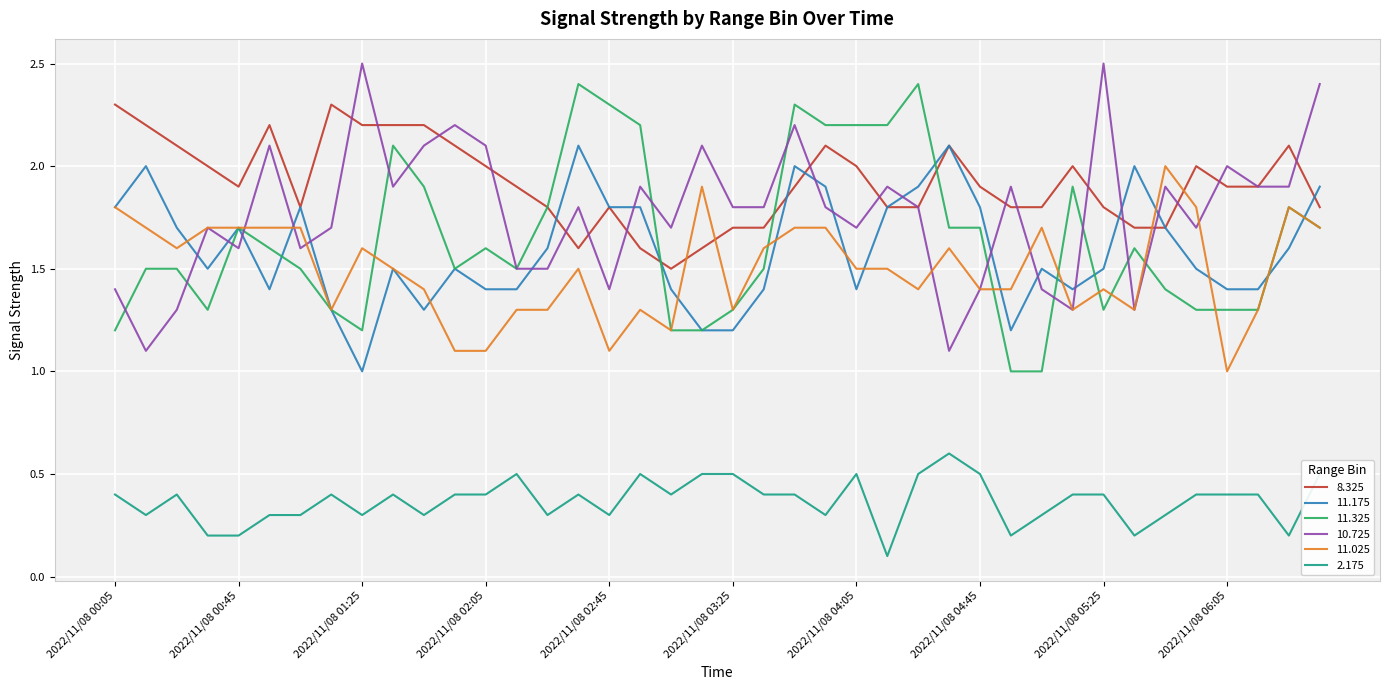

Reading right to left, extract all data points from this chart.

8.325: 1.8	2.1	1.9	1.9	2.0	1.7	1.7	1.8	2.0	1.8	1.8	1.9	2.1	1.8	1.8	2.0	2.1	1.9	1.7	1.7	1.6	1.5	1.6	1.8	1.6	1.8	1.9	2.0	2.1	2.2	2.2	2.2	2.3	1.8	2.2	1.9	2.0	2.1	2.2	2.3
11.175: 1.9	1.6	1.4	1.4	1.5	1.7	2.0	1.5	1.4	1.5	1.2	1.8	2.1	1.9	1.8	1.4	1.9	2.0	1.4	1.2	1.2	1.4	1.8	1.8	2.1	1.6	1.4	1.4	1.5	1.3	1.5	1.0	1.3	1.8	1.4	1.7	1.5	1.7	2.0	1.8
11.325: 1.7	1.8	1.3	1.3	1.3	1.4	1.6	1.3	1.9	1.0	1.0	1.7	1.7	2.4	2.2	2.2	2.2	2.3	1.5	1.3	1.2	1.2	2.2	2.3	2.4	1.8	1.5	1.6	1.5	1.9	2.1	1.2	1.3	1.5	1.6	1.7	1.3	1.5	1.5	1.2
10.725: 2.4	1.9	1.9	2.0	1.7	1.9	1.3	2.5	1.3	1.4	1.9	1.4	1.1	1.8	1.9	1.7	1.8	2.2	1.8	1.8	2.1	1.7	1.9	1.4	1.8	1.5	1.5	2.1	2.2	2.1	1.9	2.5	1.7	1.6	2.1	1.6	1.7	1.3	1.1	1.4
11.025: 1.7	1.8	1.3	1.0	1.8	2.0	1.3	1.4	1.3	1.7	1.4	1.4	1.6	1.4	1.5	1.5	1.7	1.7	1.6	1.3	1.9	1.2	1.3	1.1	1.5	1.3	1.3	1.1	1.1	1.4	1.5	1.6	1.3	1.7	1.7	1.7	1.7	1.6	1.7	1.8
2.175: 0.5	0.2	0.4	0.4	0.4	0.3	0.2	0.4	0.4	0.3	0.2	0.5	0.6	0.5	0.1	0.5	0.3	0.4	0.4	0.5	0.5	0.4	0.5	0.3	0.4	0.3	0.5	0.4	0.4	0.3	0.4	0.3	0.4	0.3	0.3	0.2	0.2	0.4	0.3	0.4